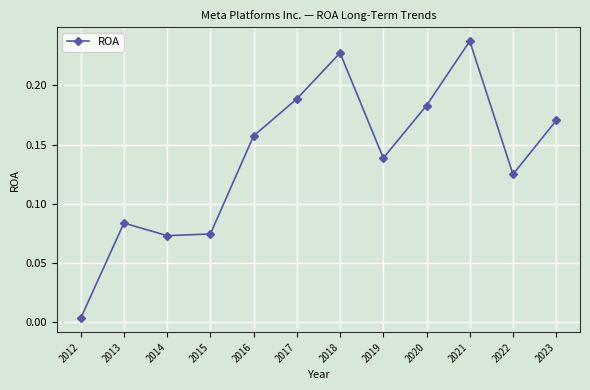

True or false: the data has more than 2 interior local peaks.

True